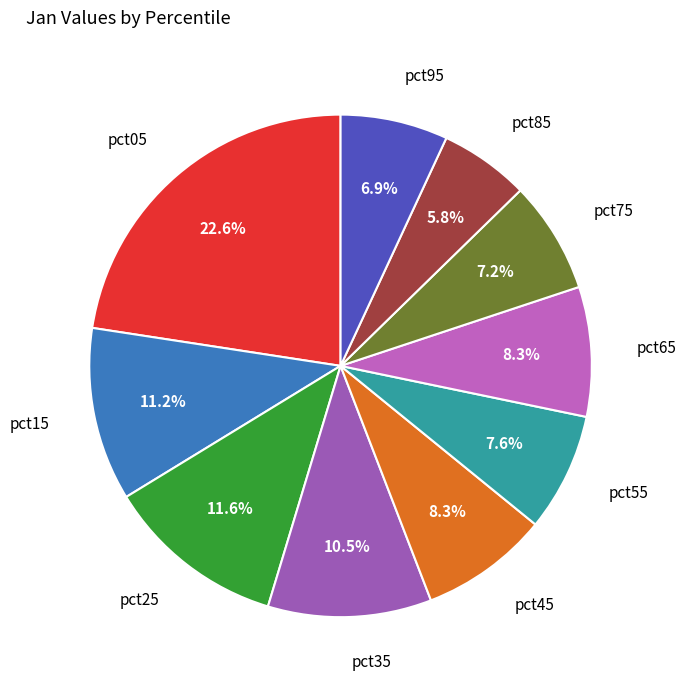

How many segments does this pie chart have?

10